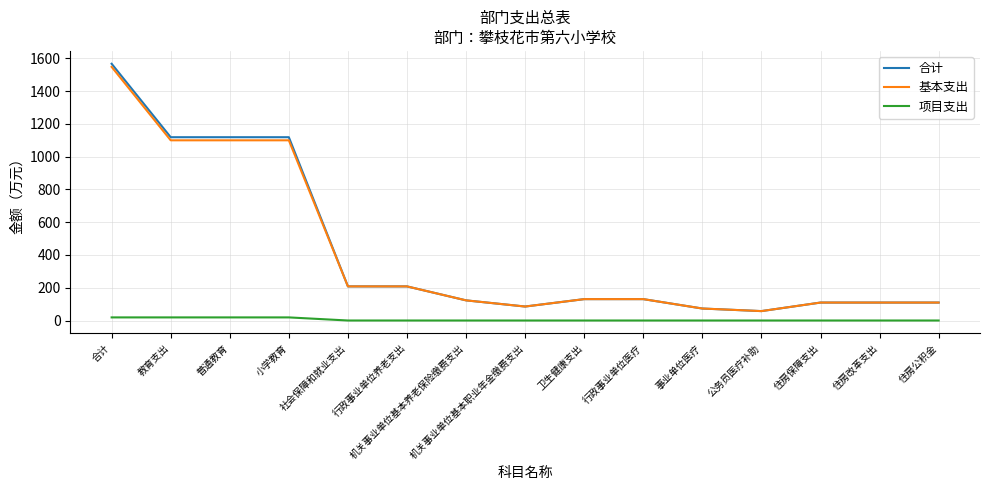

What are all the series names shown in the legend?

合计, 基本支出, 项目支出